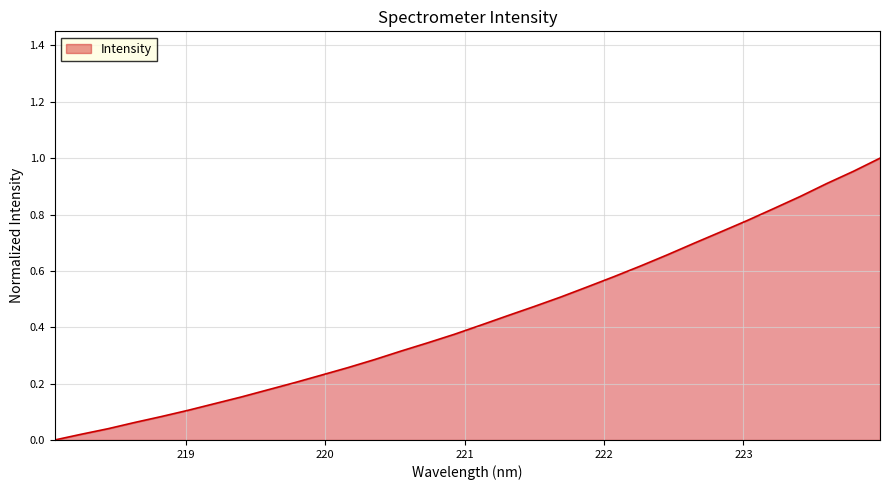

True or false: there are more than 2 points higher than both neighbors.

False